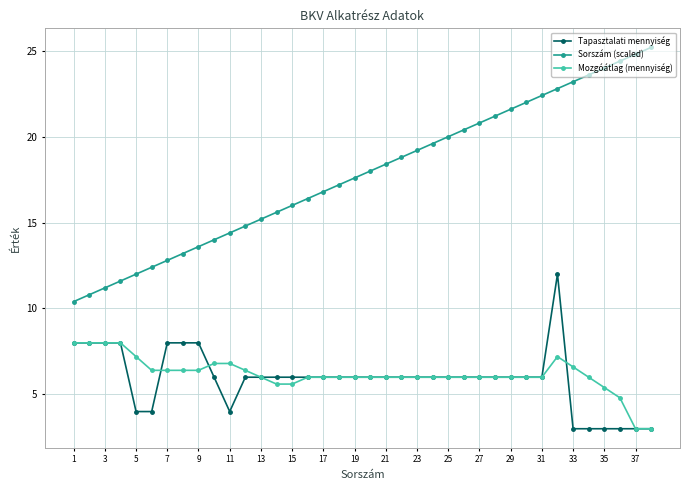

True or false: Sorszám (scaled) and Mozgóátlag (mennyiség) intersect in this chart.

False